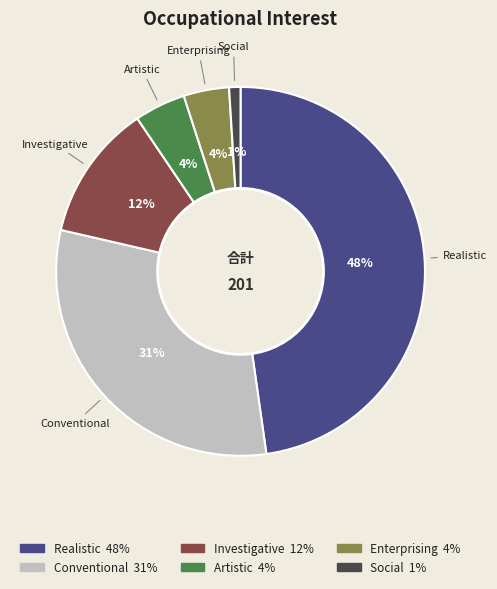

Is it true that Conventional is 31% of the pie?

True